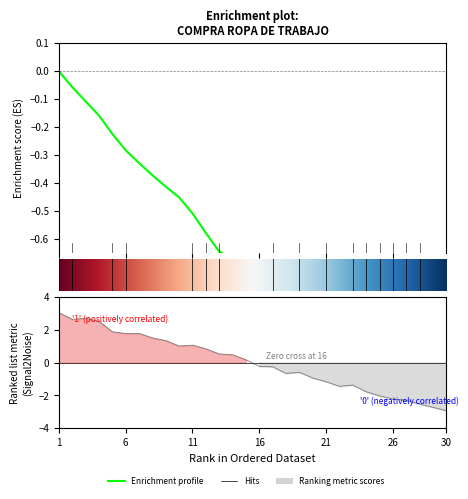

How many lines are shown in the chart?

1